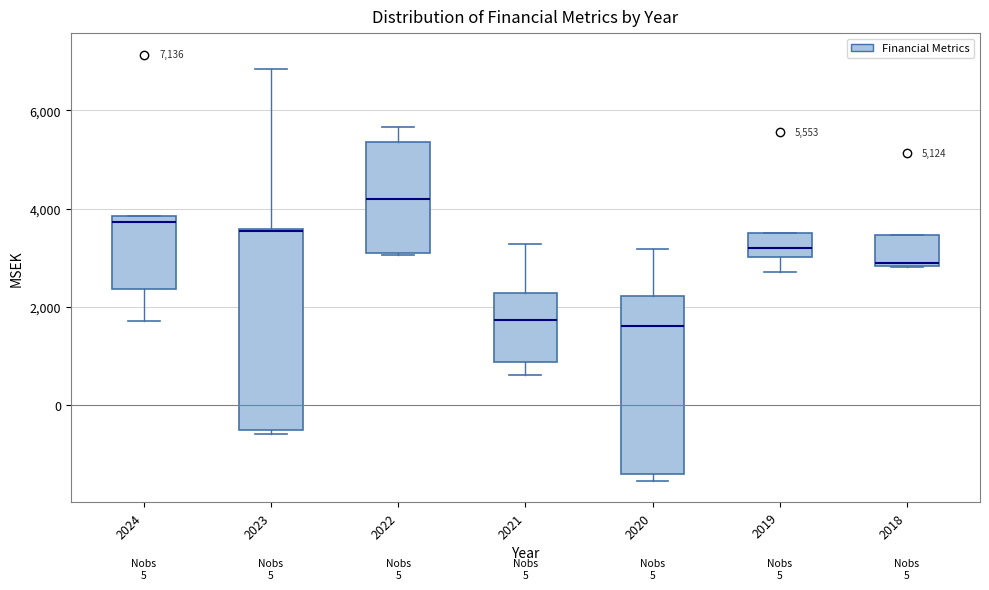

Comparing the boxes themselves (not the whiskers), which one is the tallest?

2023